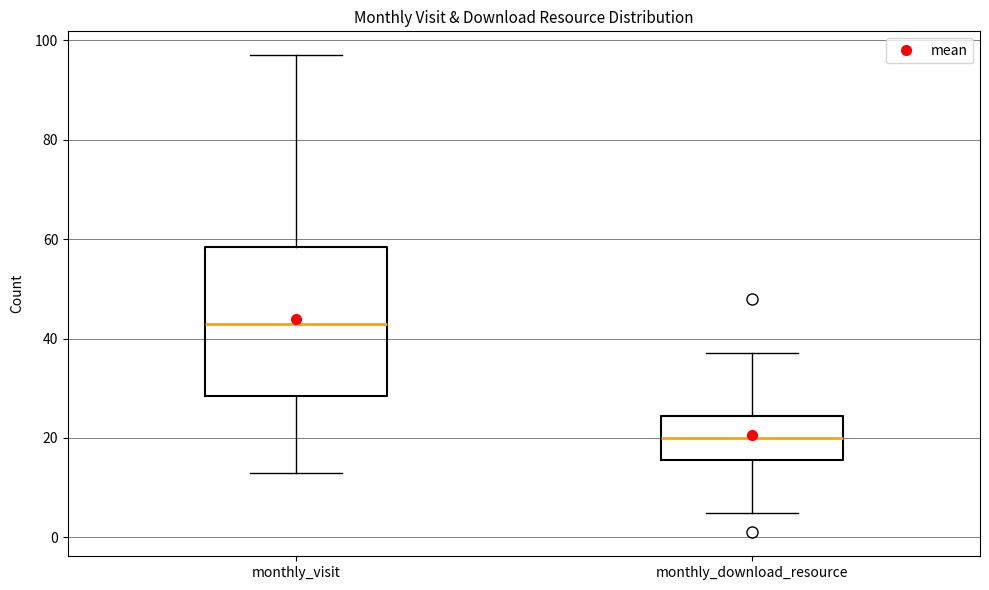

Which box is the tallest, from its lower edge to its upper edge?

monthly_visit